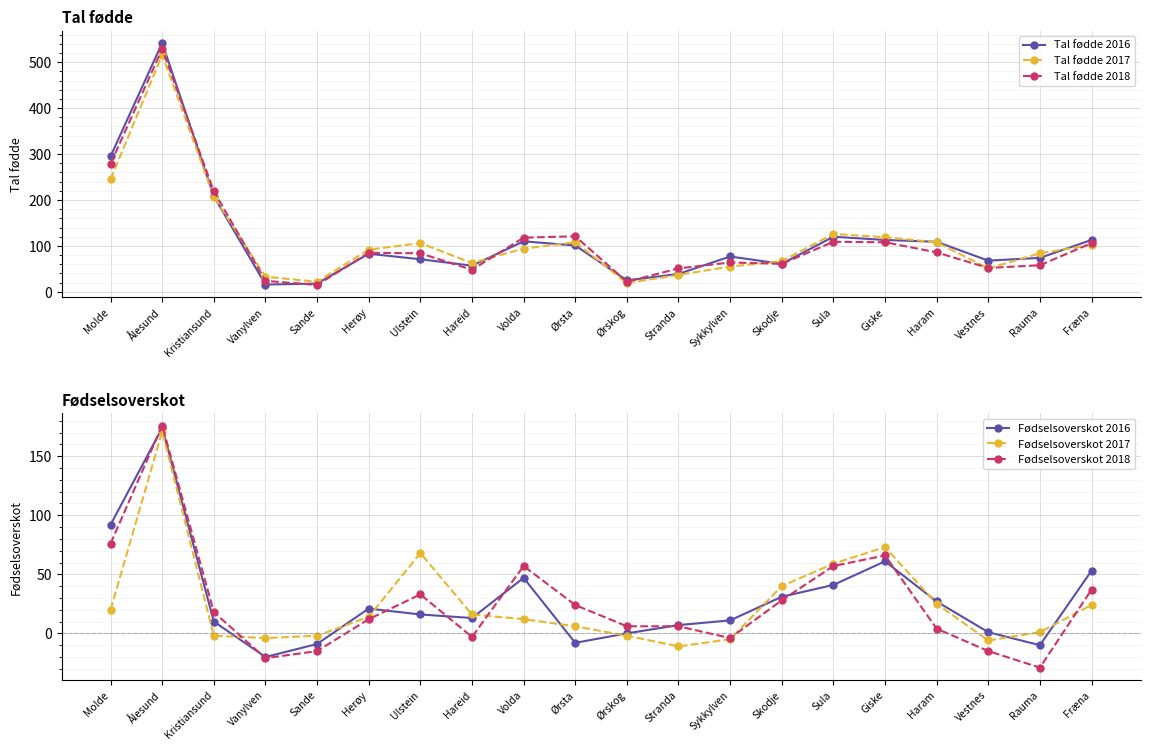

After their last crossing, which series has the higher values: Fødselsoverskot 2018 or Fødselsoverskot 2017?

Fødselsoverskot 2018